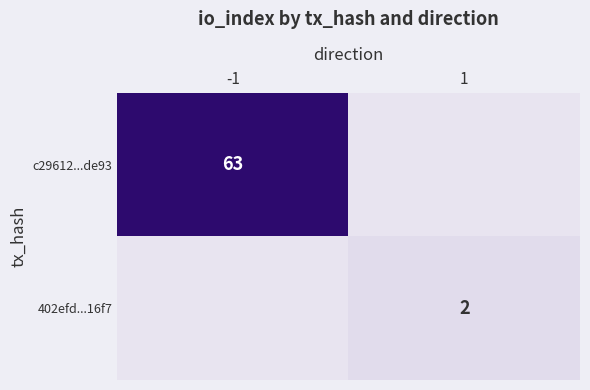

The 402efd...16f7 series shows 2 at 1. True or false?

True